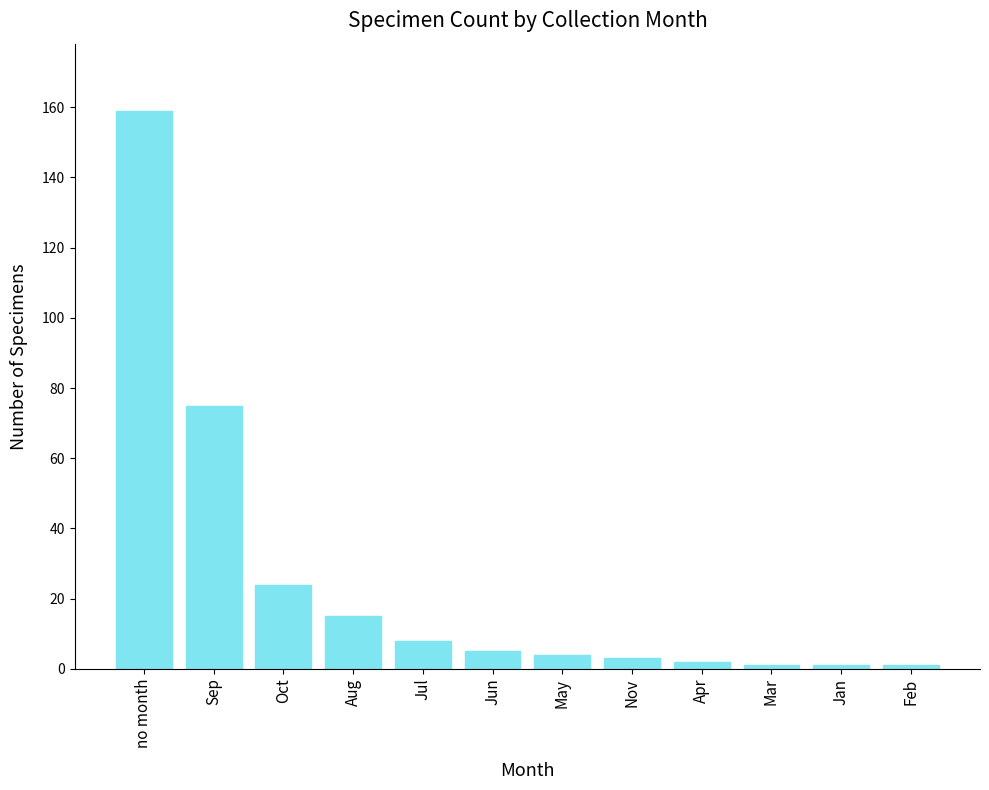

What is the difference between the values at Apr and Aug?

13